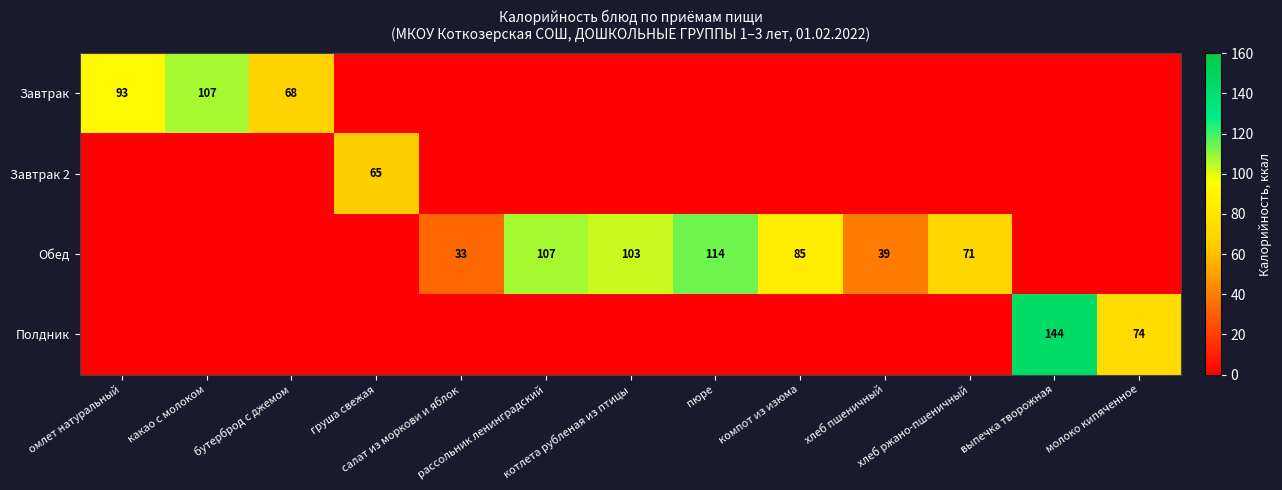

At which label does Завтрак reach its peak?

какао с молоком